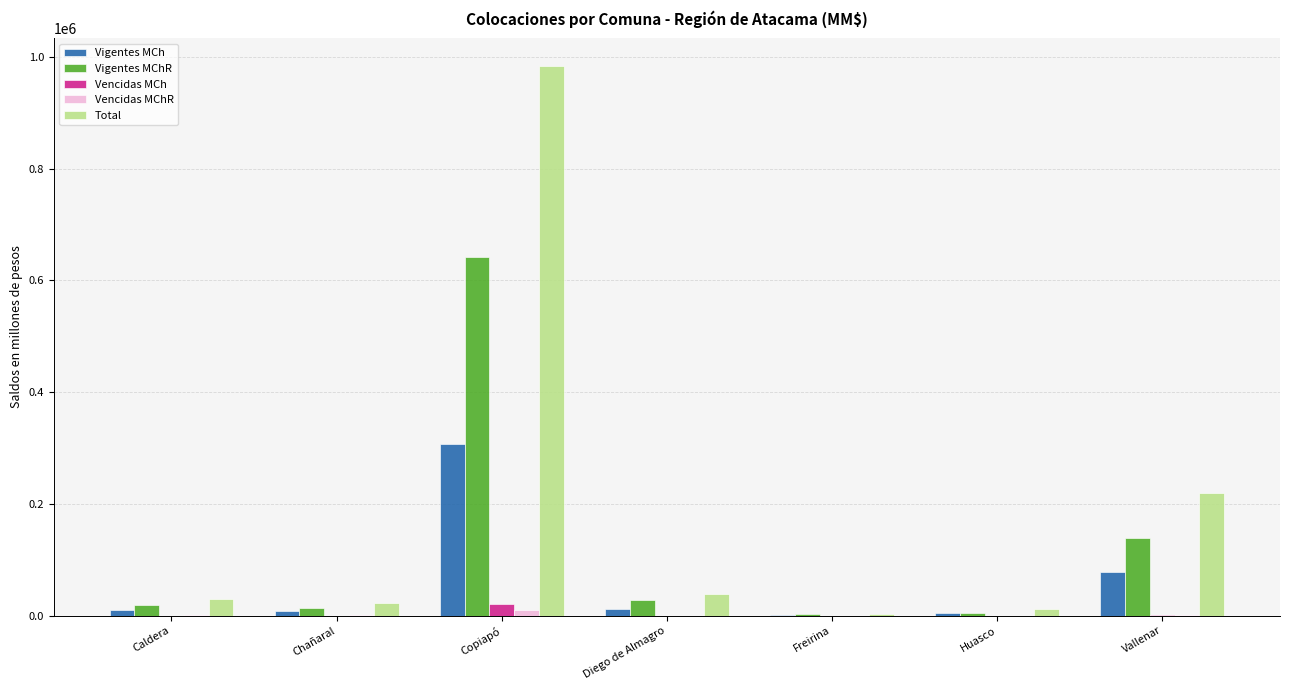

Are the bars horizontal?

No